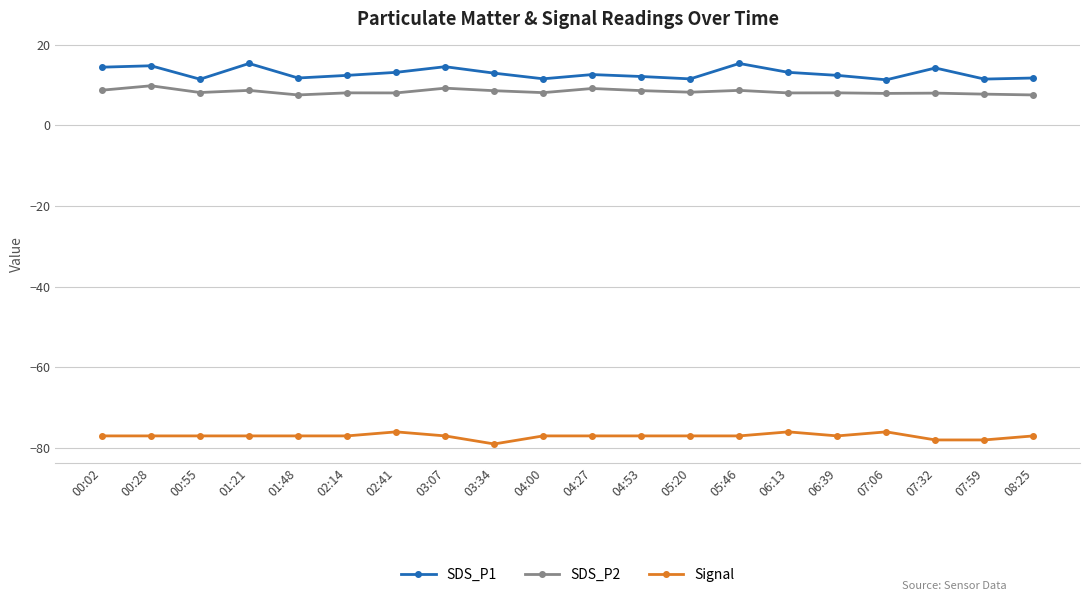

What is the spread (max minus min) of values at 00:02?

91.4